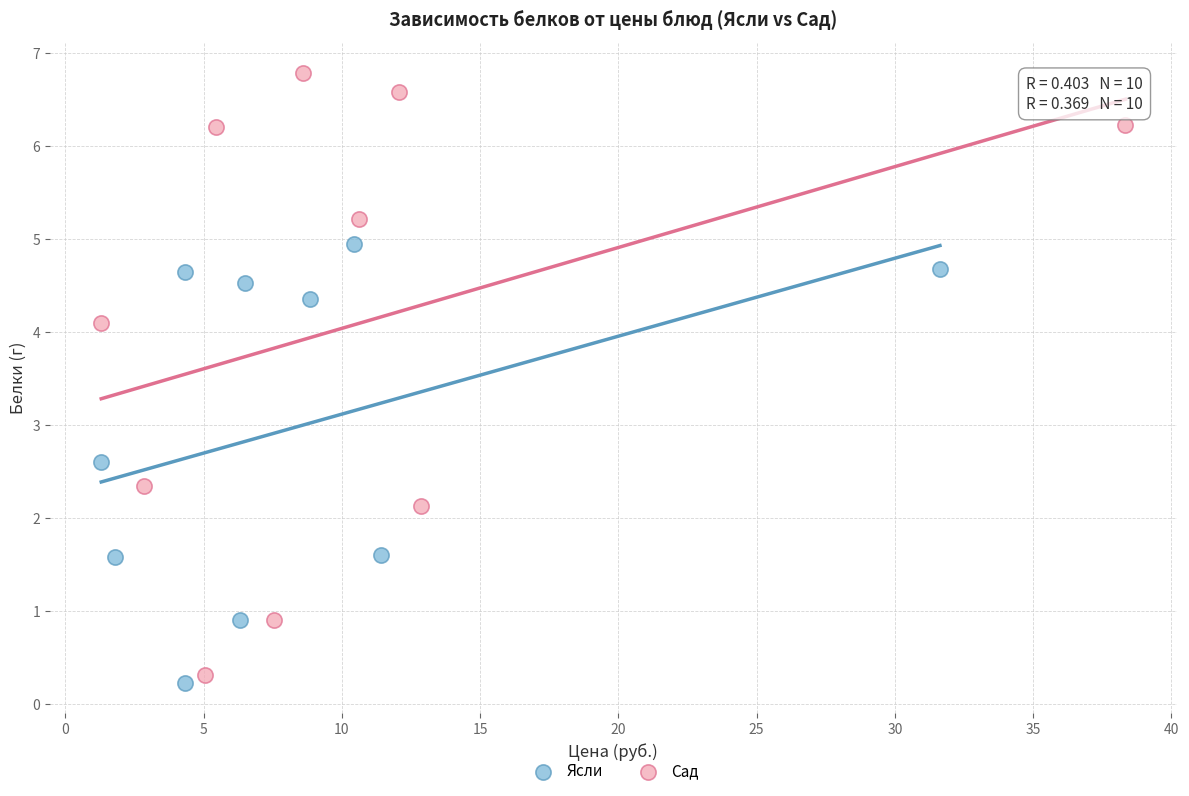

Which series has the largest Y range (max minus min)?

Сад